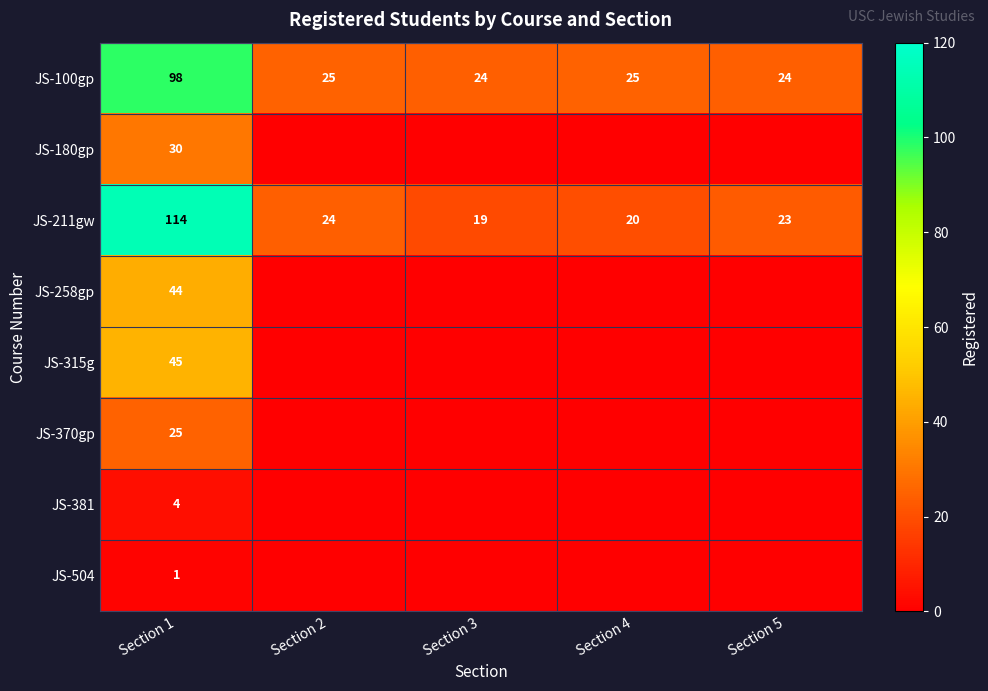

The value of JS-100gp at Section 2 is 25. True or false?

True